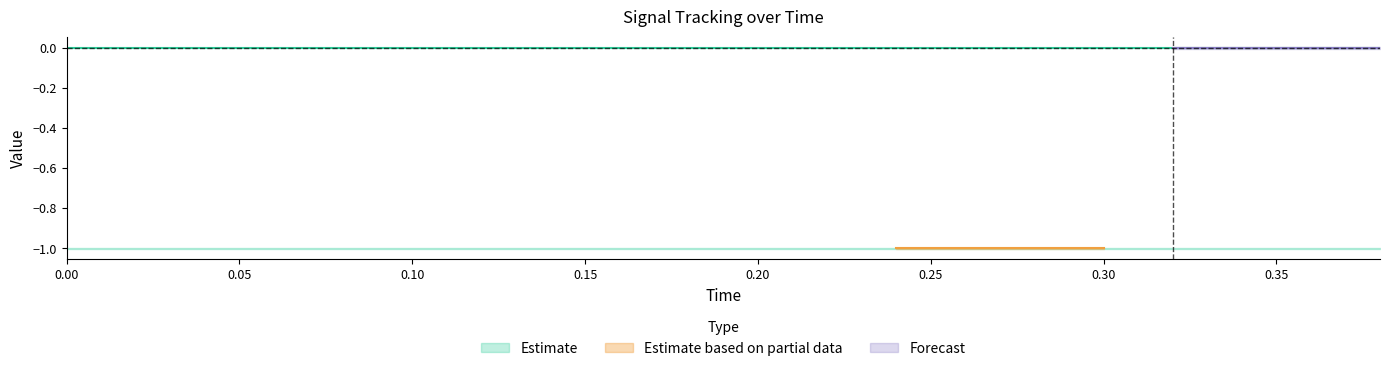

True or false: high and error cross at least once.

False